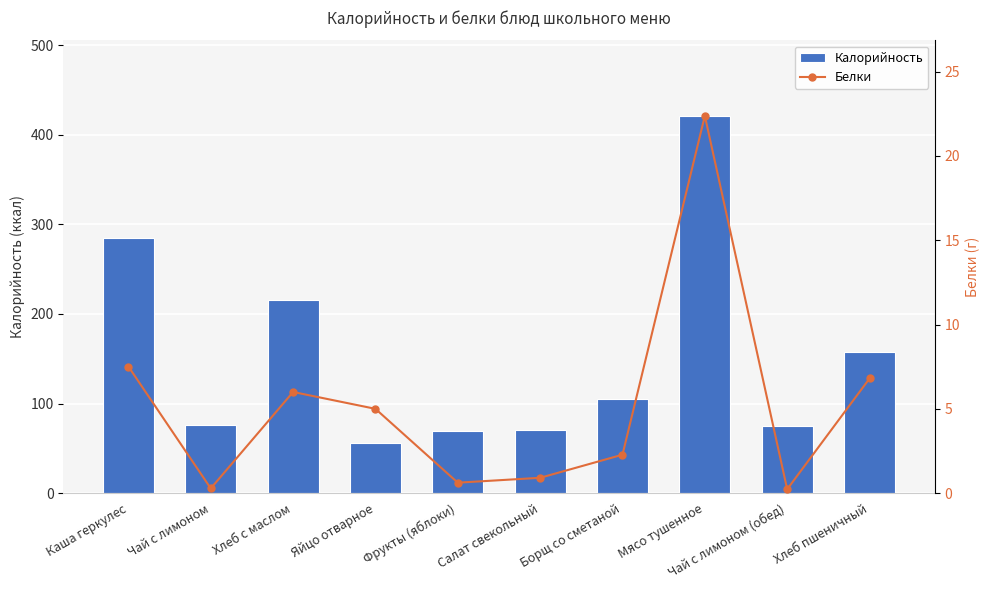

Reading right to left, extract all data points from this chart.

Калорийность: Хлеб пшеничный=157.0	Чай с лимоном (обед)=75.0	Мясо тушенное=421.0	Борщ со сметаной=105.0	Салат свекольный=71.0	Фрукты (яблоки)=69.0	Яйцо отварное=56.0	Хлеб с маслом=215.0	Чай с лимоном=76.0	Каша геркулес=285.0
Белки: Хлеб пшеничный=6.8	Чай с лимоном (обед)=0.2	Мясо тушенное=22.4	Борщ со сметаной=2.3	Салат свекольный=0.9	Фрукты (яблоки)=0.6	Яйцо отварное=5.0	Хлеб с маслом=6.0	Чай с лимоном=0.3	Каша геркулес=7.5